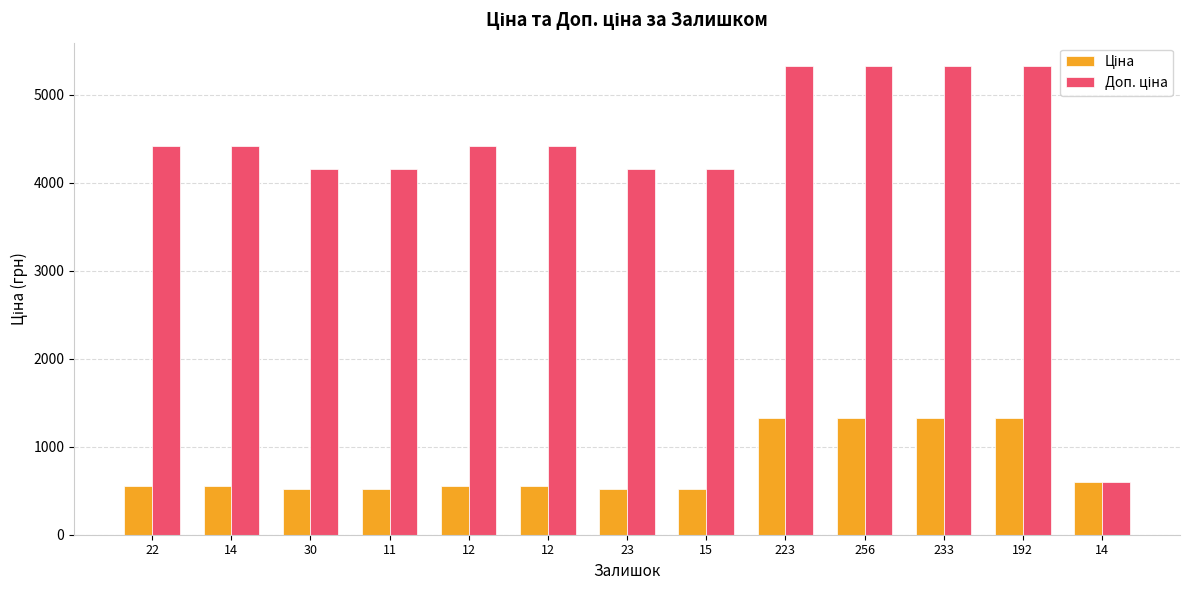

Where is Ціна nearest to the value 925?

14